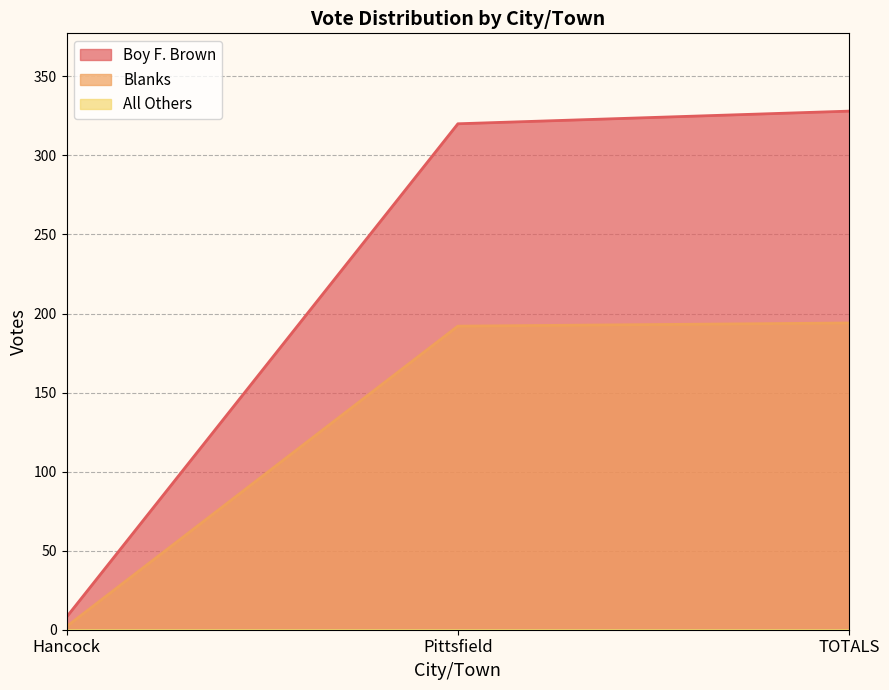

How many series are shown in this chart?

3